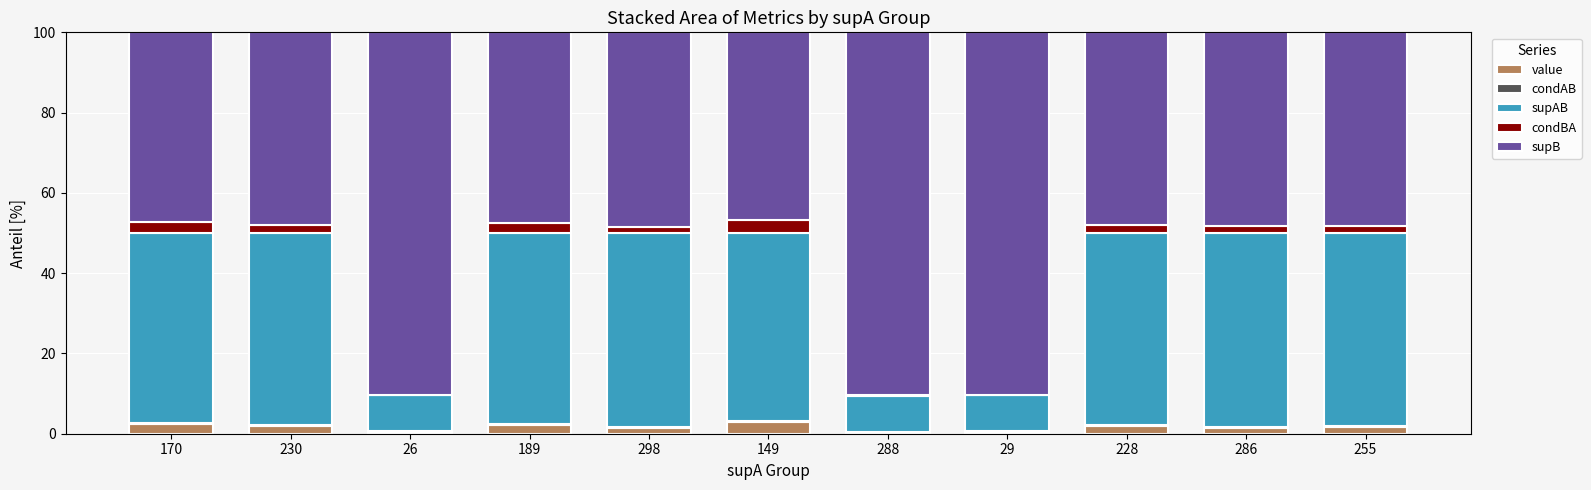

What is the sum of all value values?

16.8